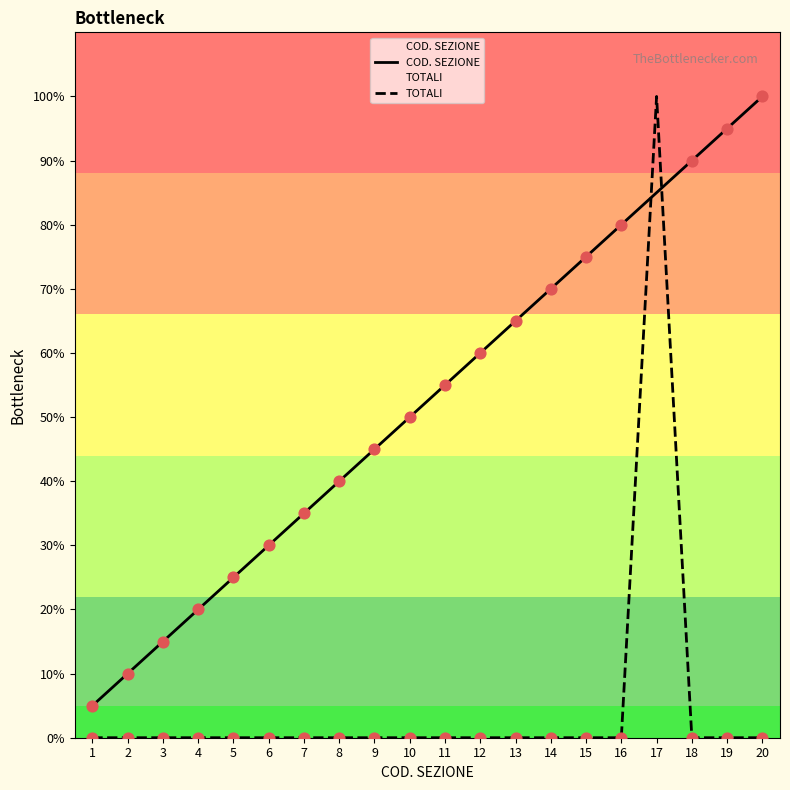

Which series contains the lowest Y value?

TOTALI